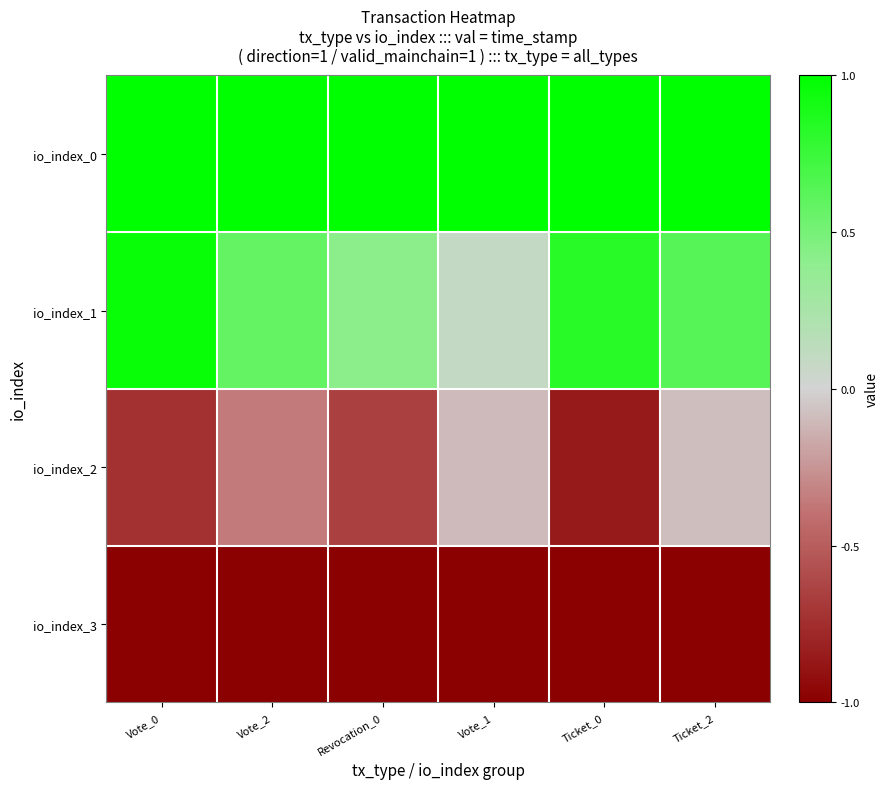

How many series are shown in this chart?

4